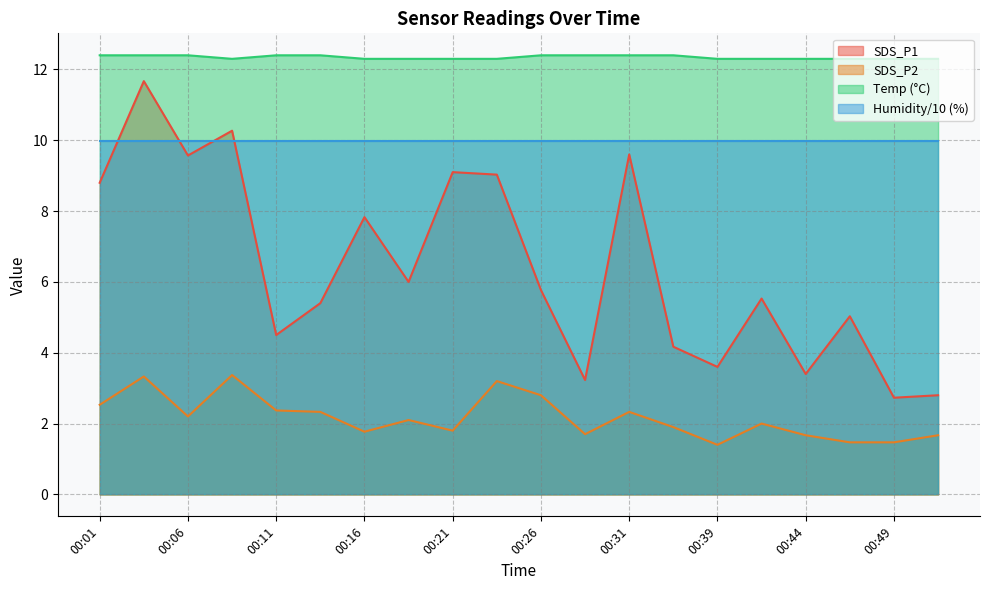

What is the spread (max minus min) of values at 00:06?

10.2